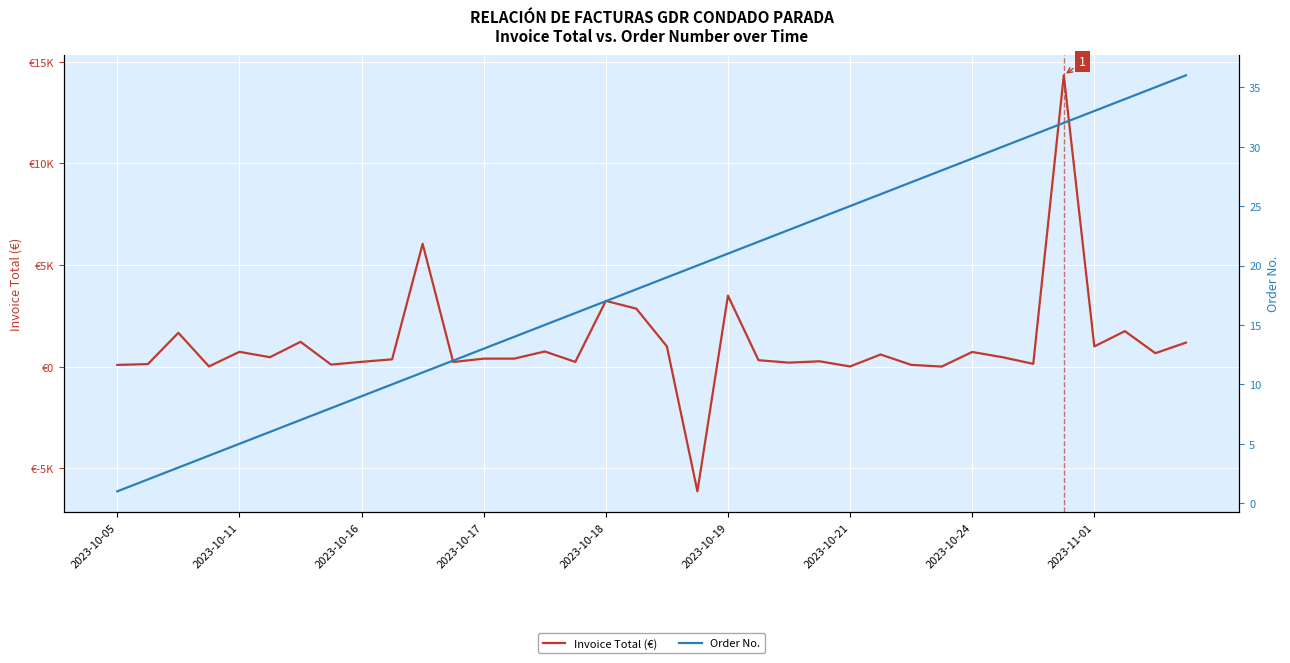

Is it true that Order No. equals 6.9 at 33?

False